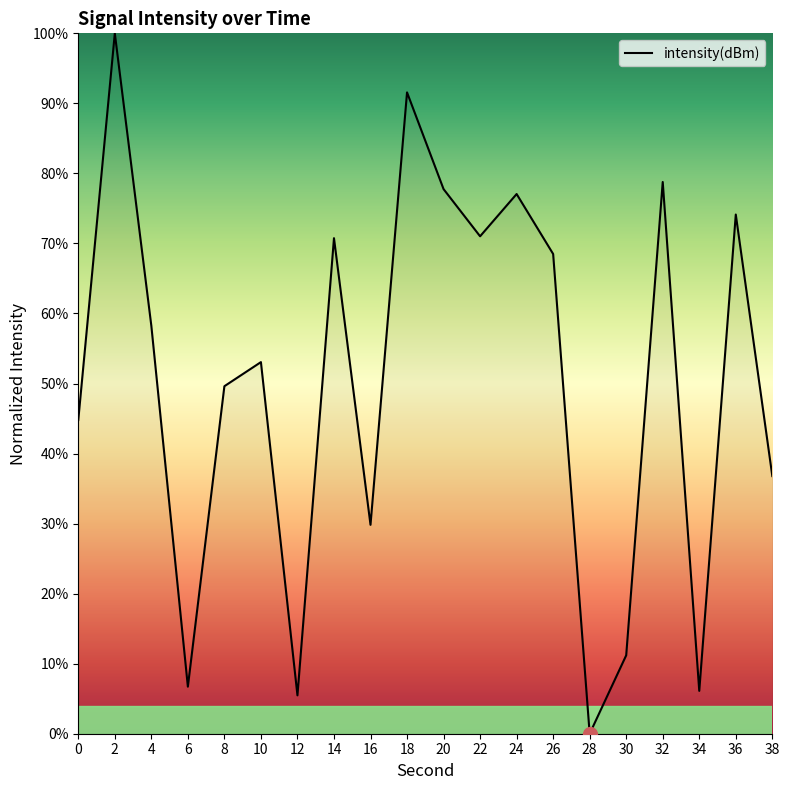

Between 8 and 34, which is larger?

8